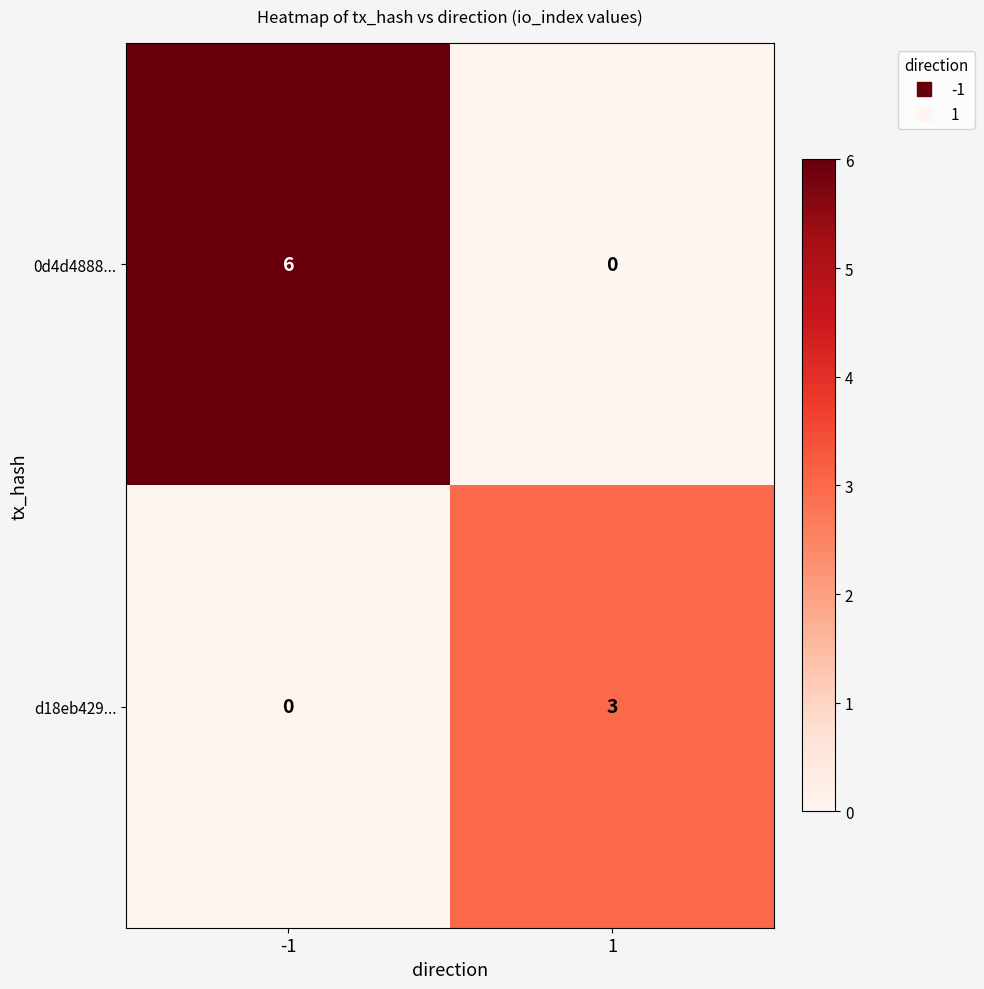

What is the total value across all series at -1?

6